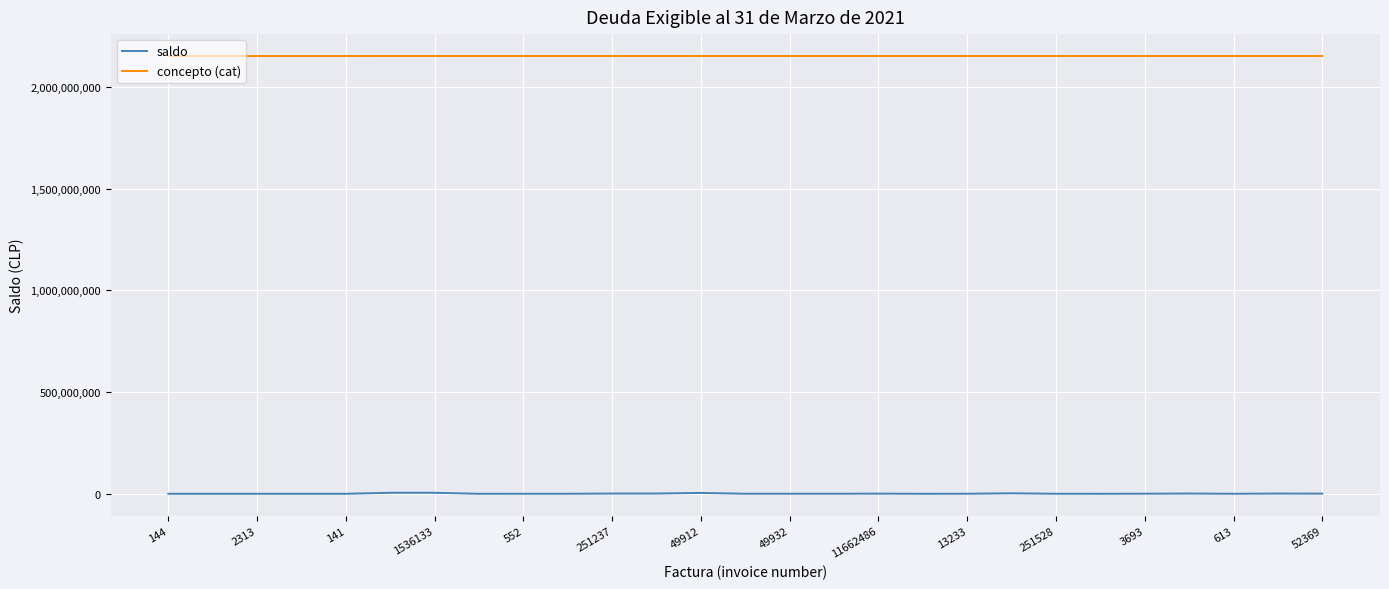

Which series has the largest total across all categories?

concepto (cat)